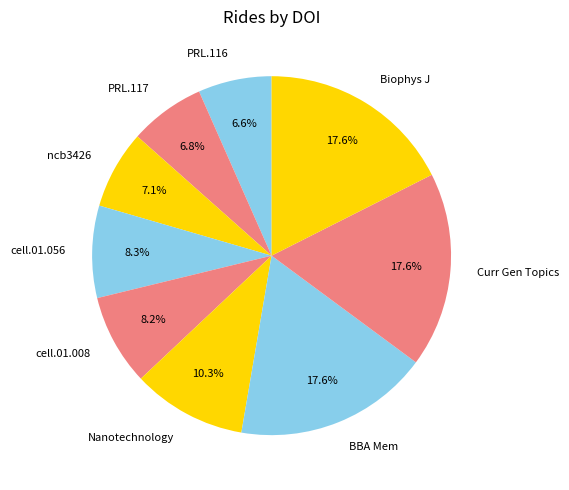

What is the ratio of the value at Biophys J to the value at cell.01.056?

2.1